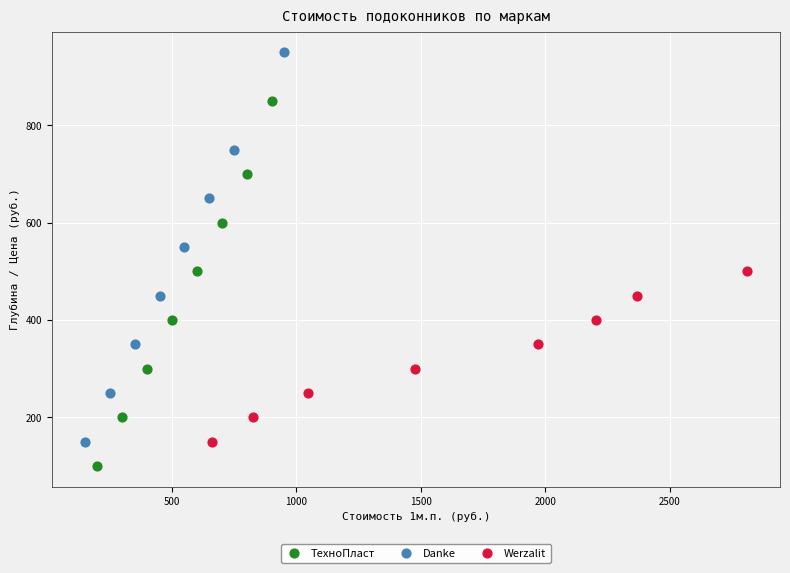

Which series reaches the minimum Y coordinate?

ТехноПласт